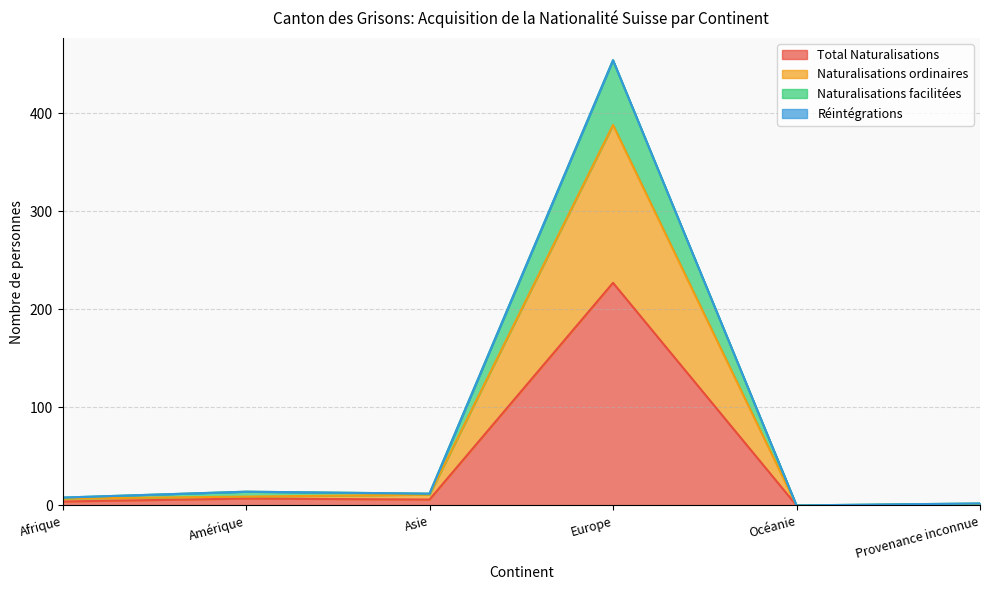

What is the sum of the Total Naturalisations values at Provenance inconnue and Amérique?

8